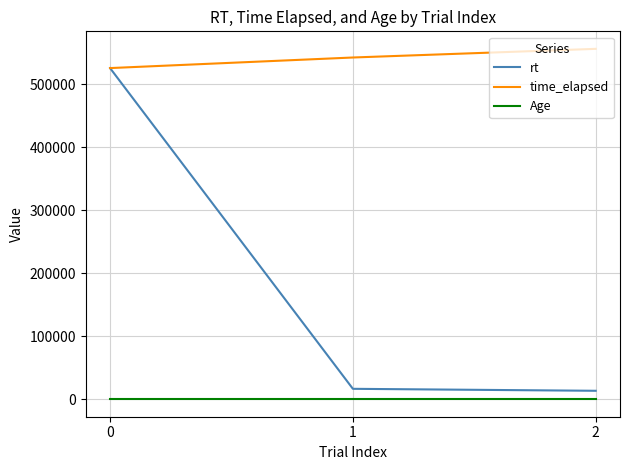

At how many categories does at least one series exceed 29442?

3